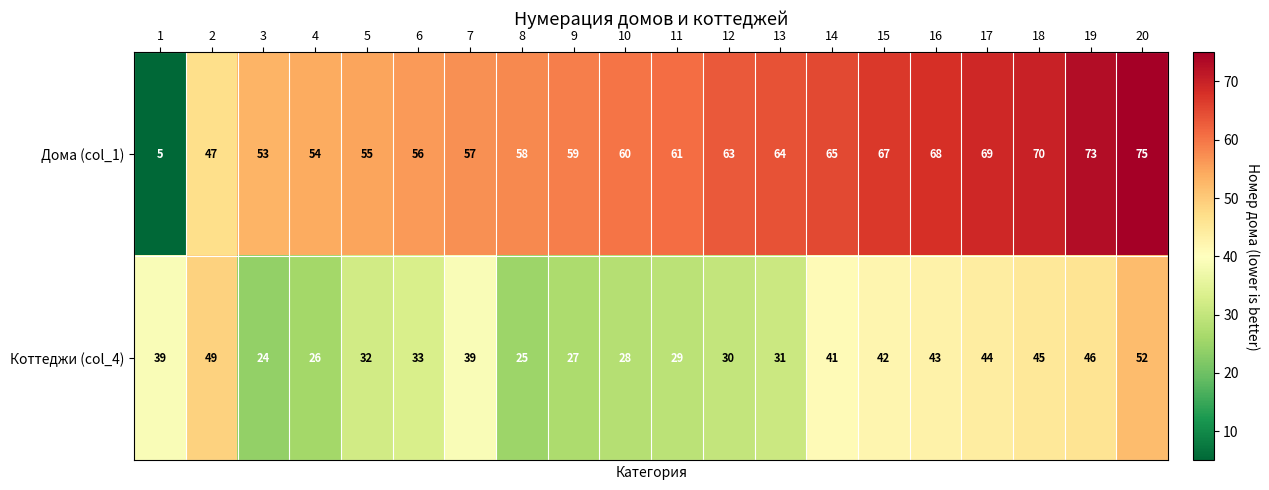

Rank the series by their maximum value, from lowest to highest.

Коттеджи (col_4), Дома (col_1)